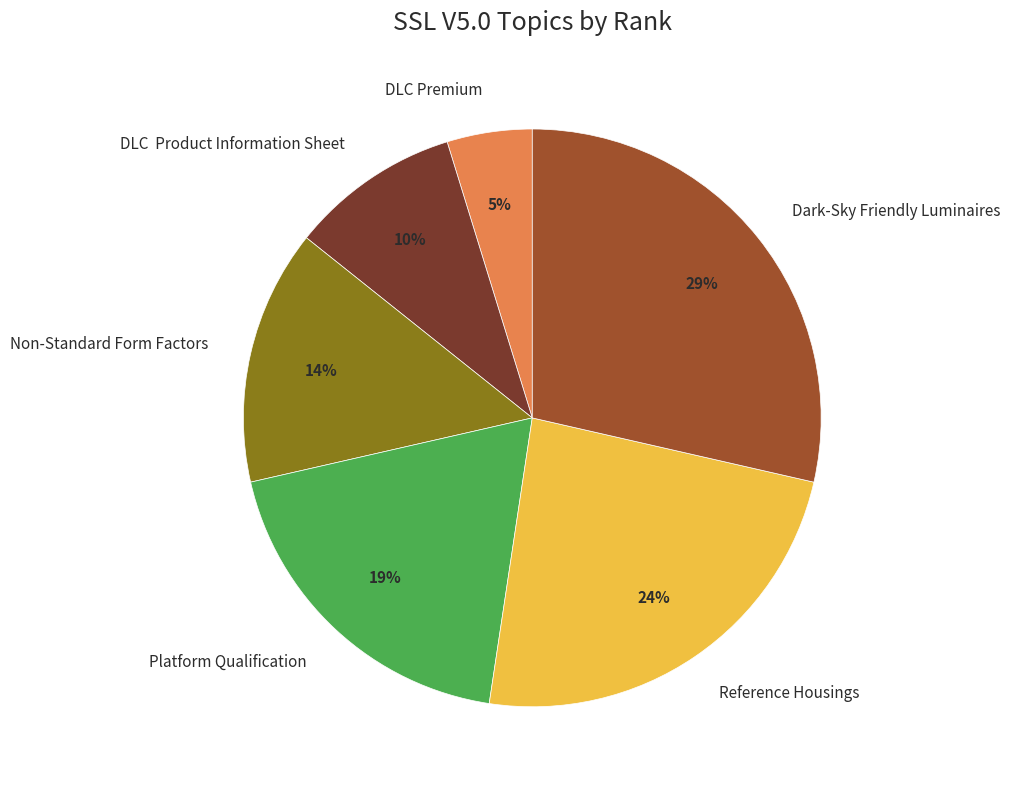

Between DLC Premium and Non-Standard Form Factors, which is larger?

Non-Standard Form Factors